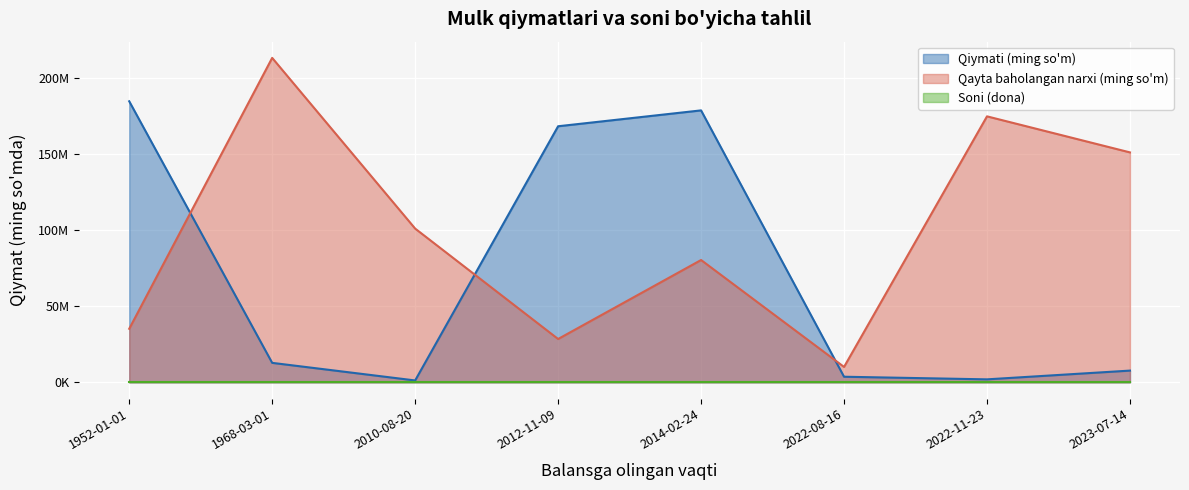

What is the spread (max minus min) of values at 2010-08-20?

101159999.0